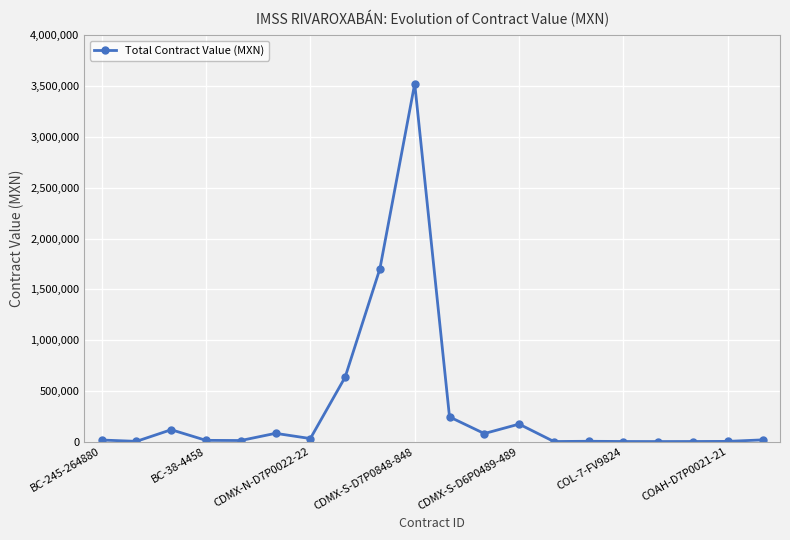

True or false: there are more than 0 points higher than both neighbors.

True